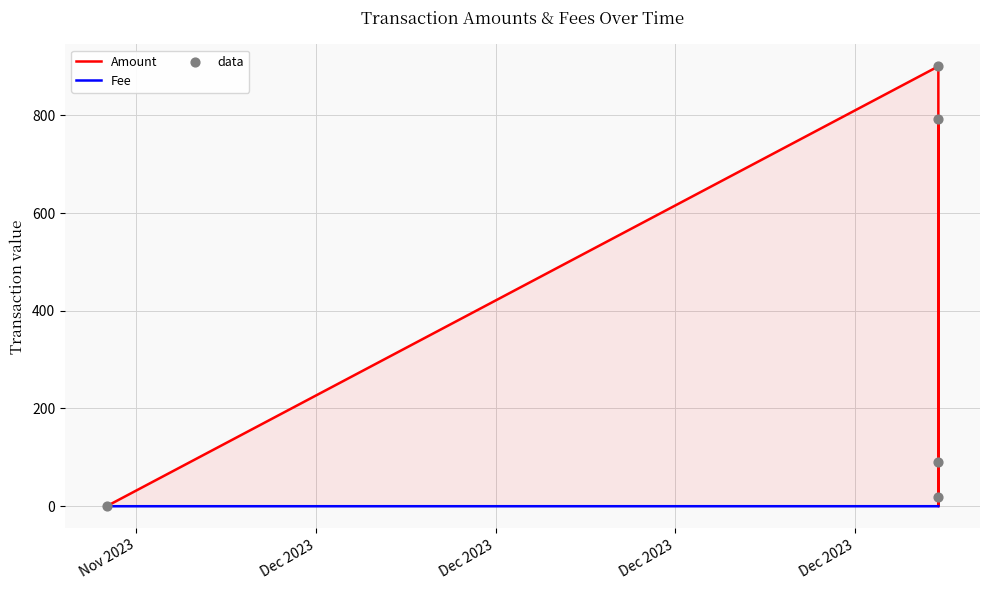

Which series contains the lowest Y value?

Amount